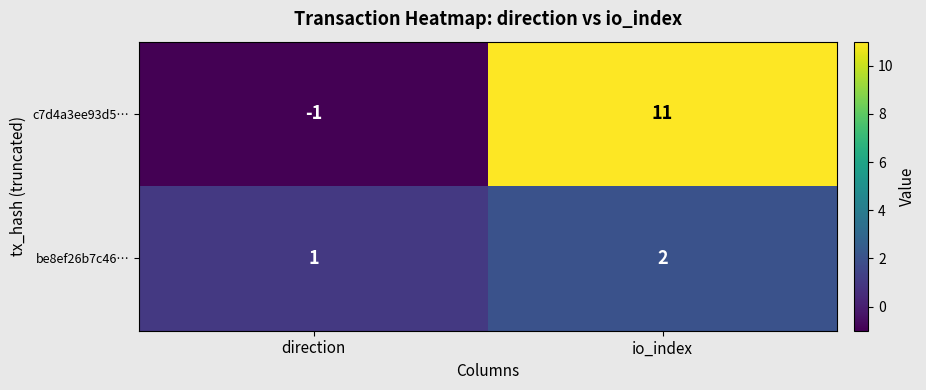

The value of be8ef26b7c46… at direction is 1. True or false?

True